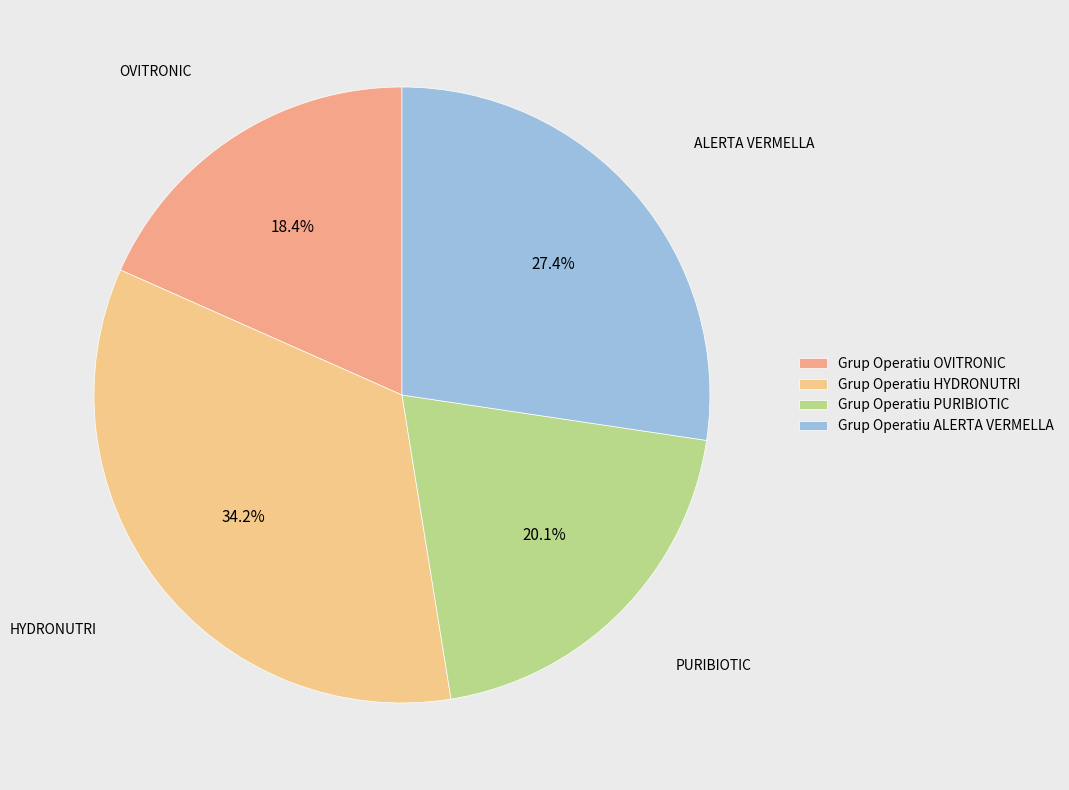

Is there a majority slice in this chart?

No